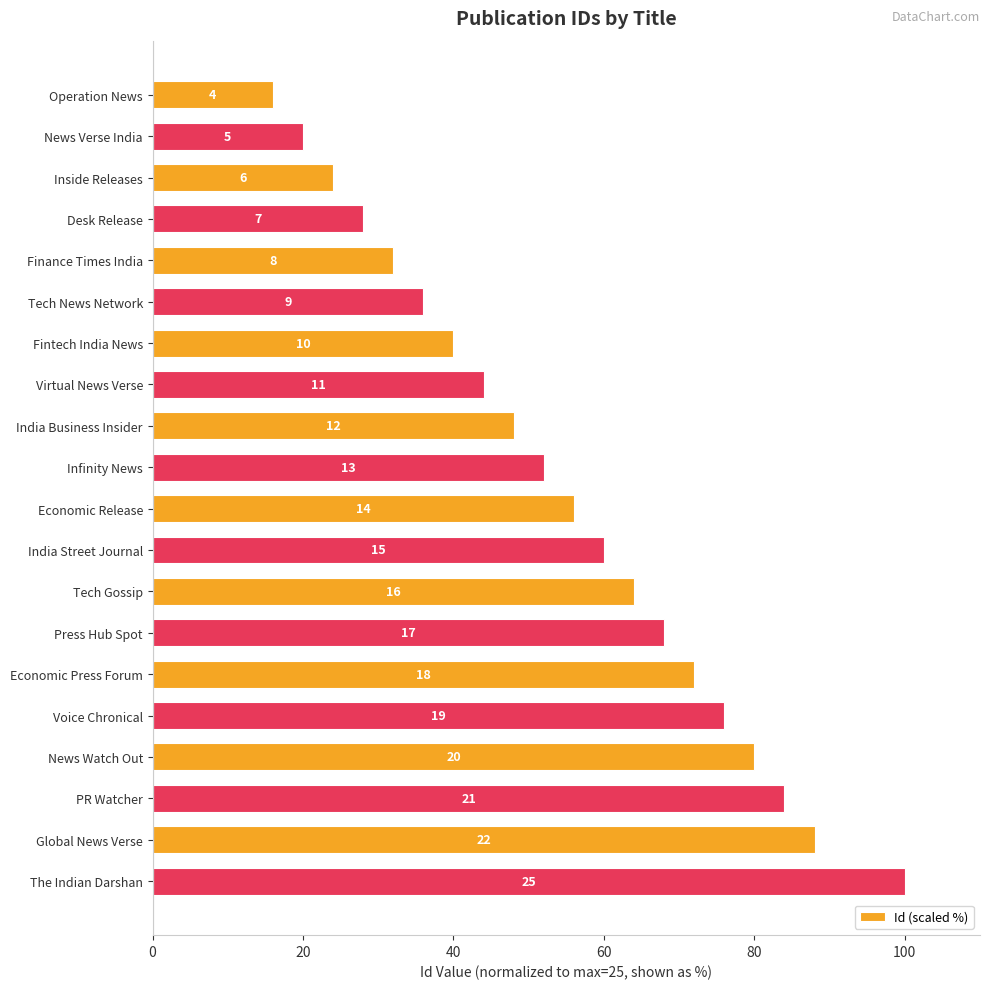

How many bars are there in total?

20